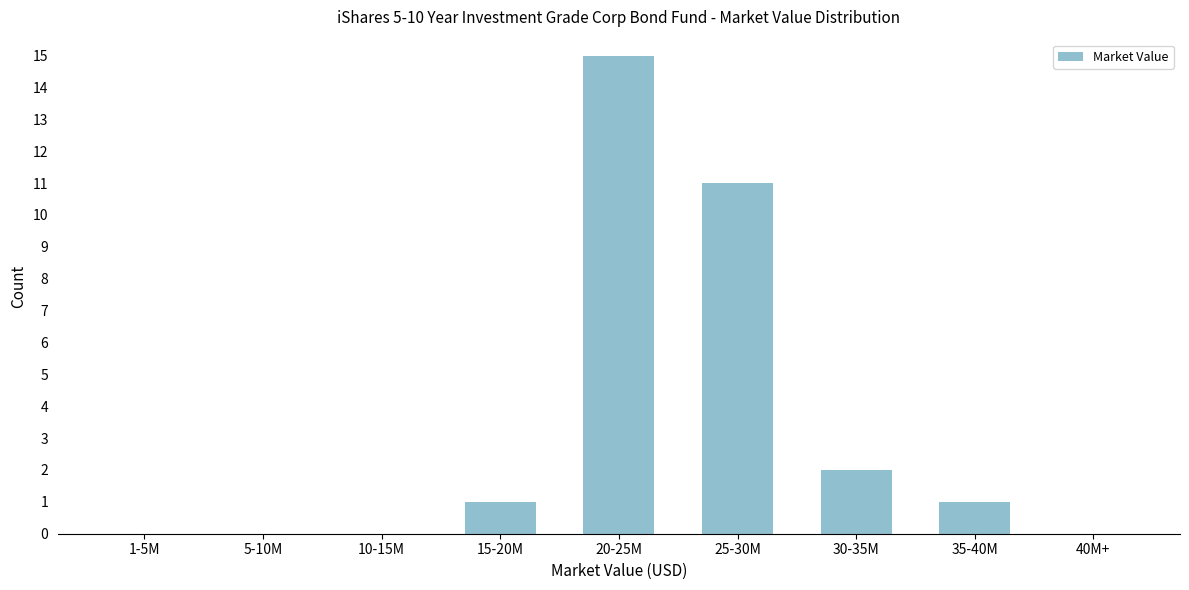

Reading left to right, list all the values displayed in this chart.

1-5M=0	5-10M=0	10-15M=0	15-20M=1	20-25M=15	25-30M=11	30-35M=2	35-40M=1	40M+=0